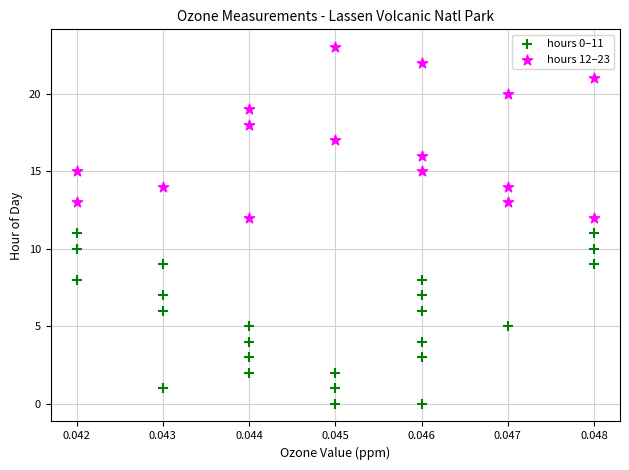

Which series contains the highest Y value?

hours 12–23